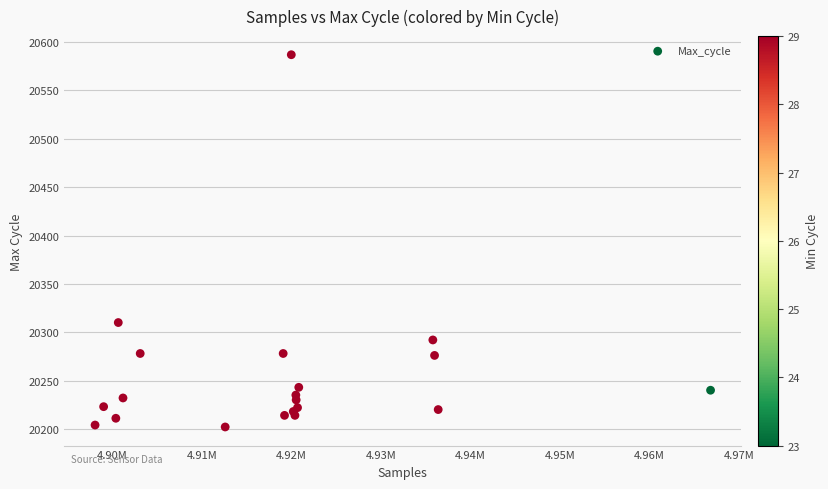

What Y value in the scatter plot is closest to 20394?

20310